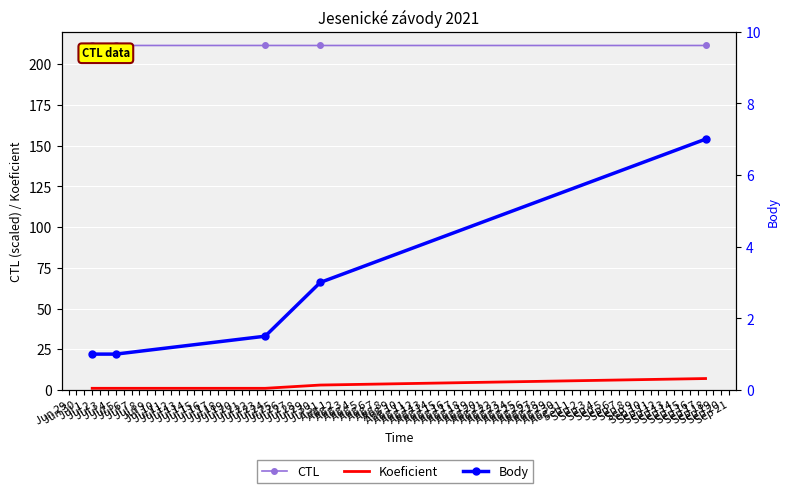

Is the value of CTL at Sep 18 greater than the value of Koeficient at Jul 24?

Yes